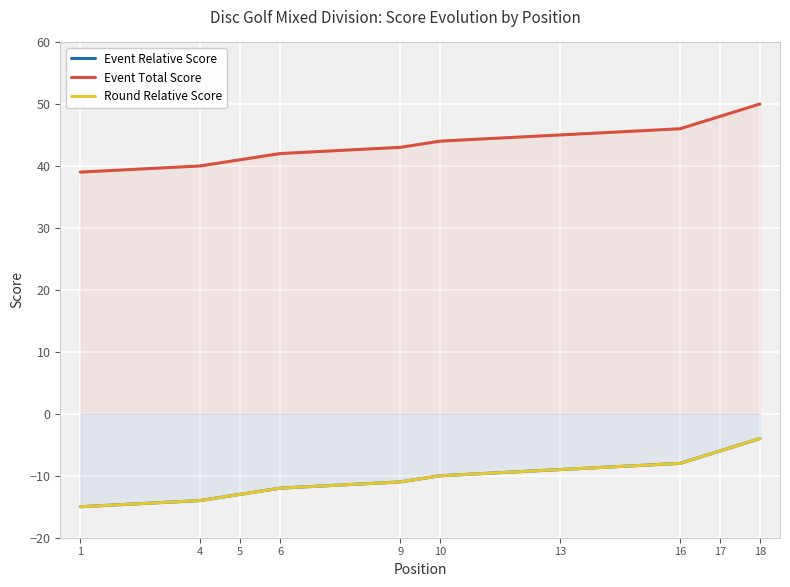

Which has a higher value, 1 or 6?

6